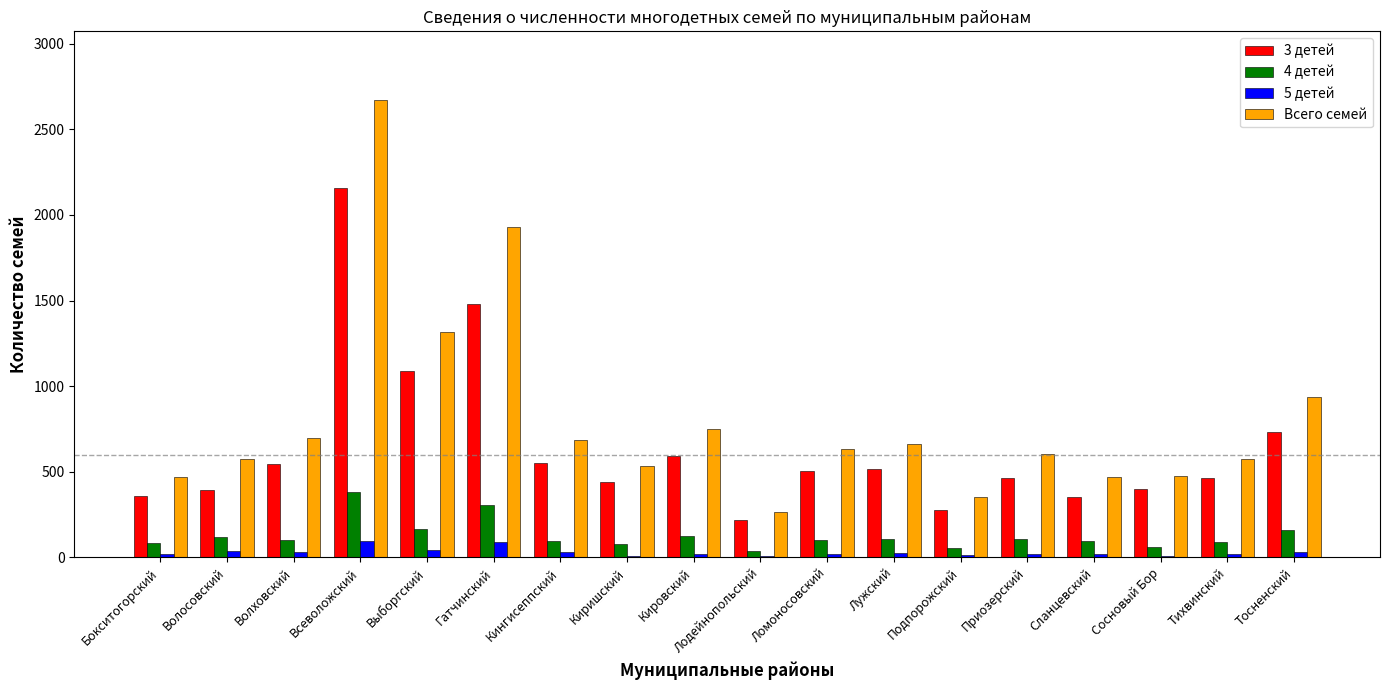

Where is 4 детей nearest to the value 209?

Выборгский